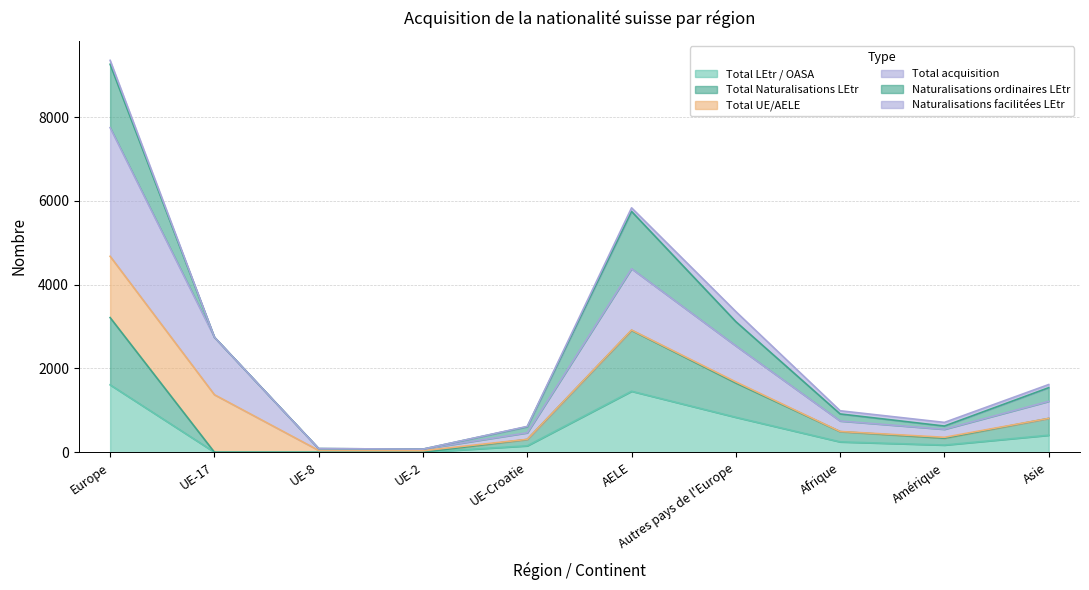

Between Europe and UE-Croatie, which series saw the biggest shift?

Total acquisition